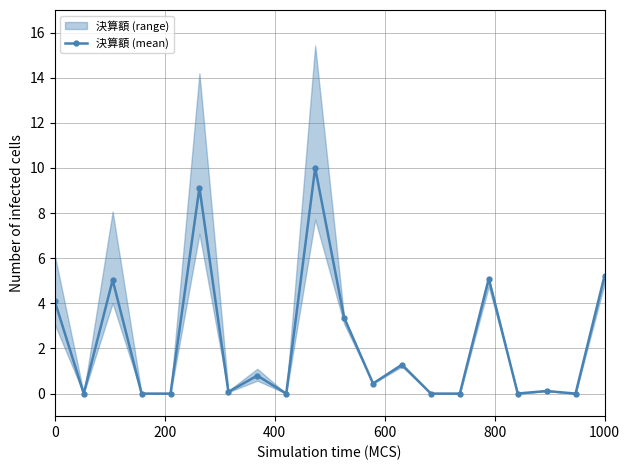

How many positive values are there?

13